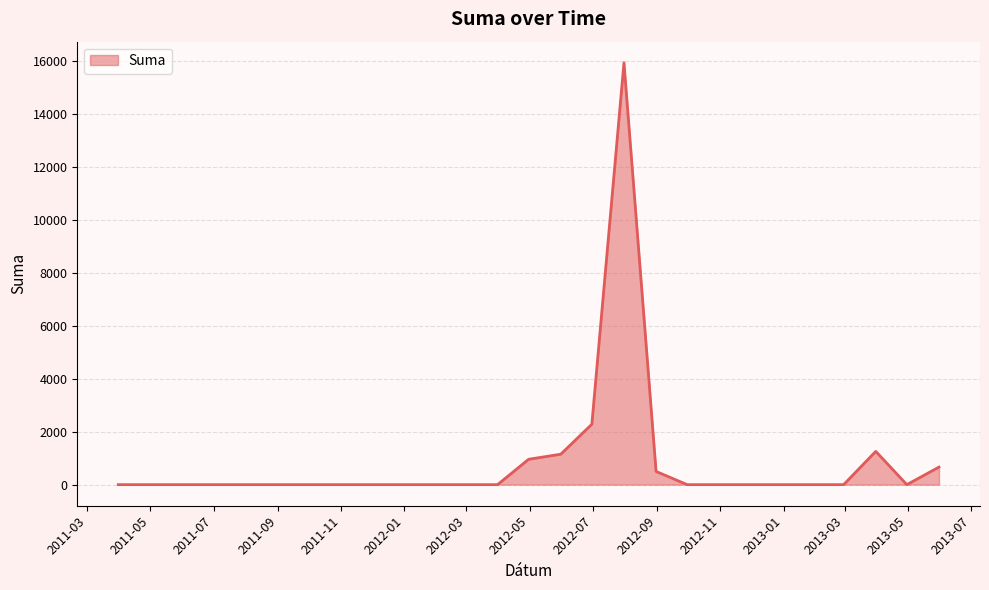

What is the greatest value displayed?

15933.0